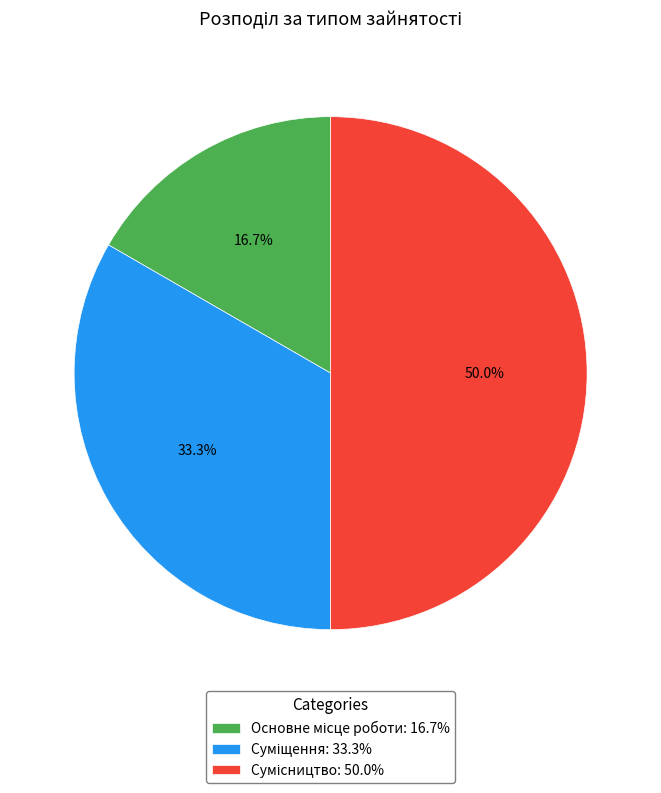

What is the change in value from Суміщення to Сумісництво?

+1